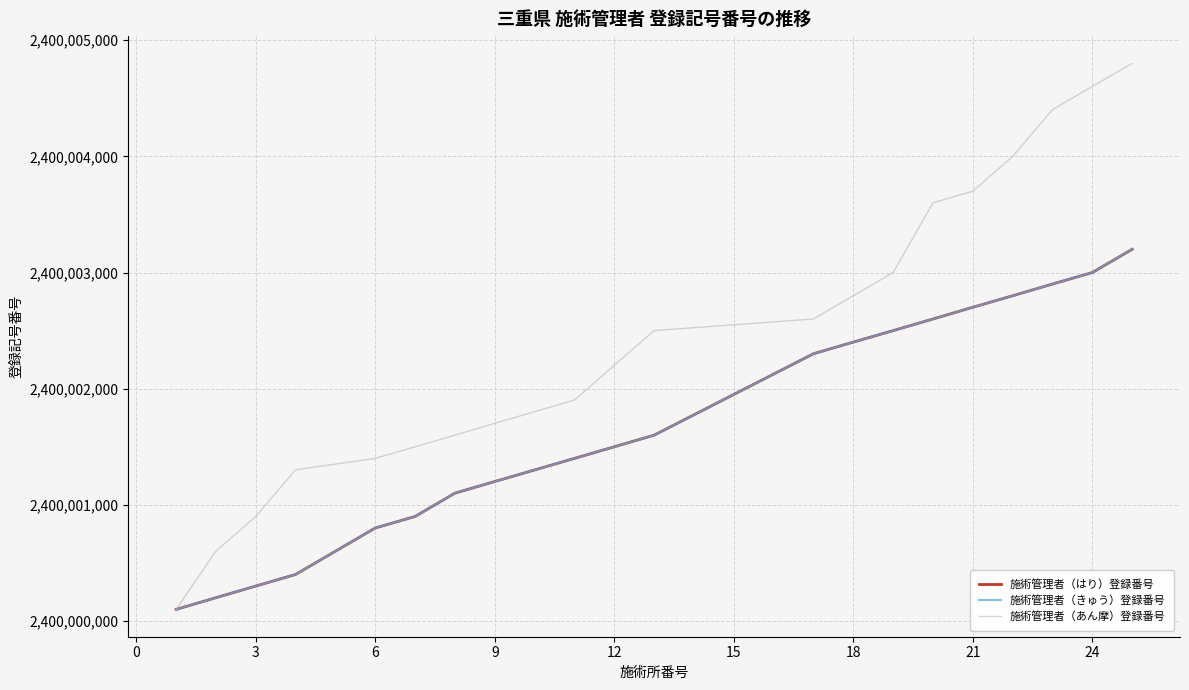

Is this an area chart (filled region under the line)?

No